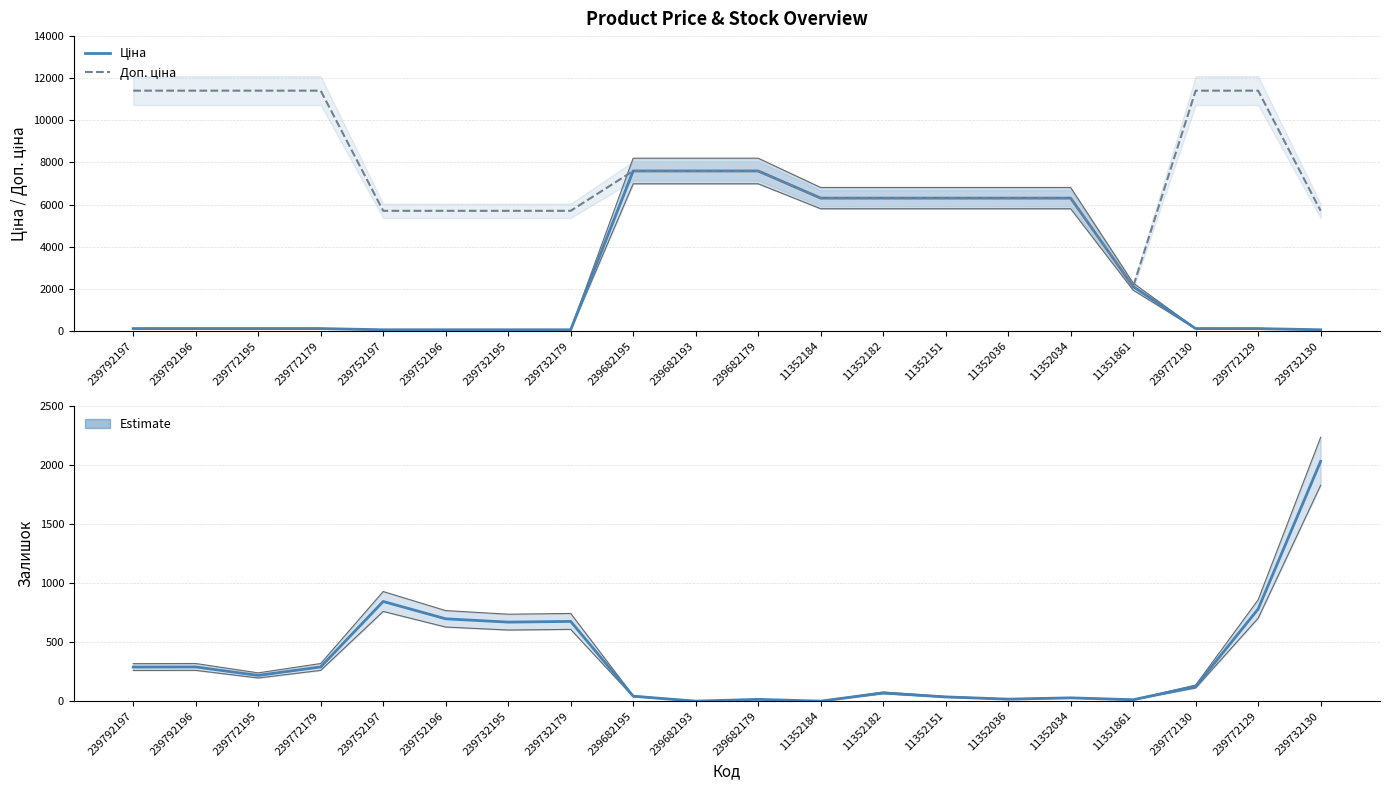

Between 11351861 and 239732195, which is larger?

11351861